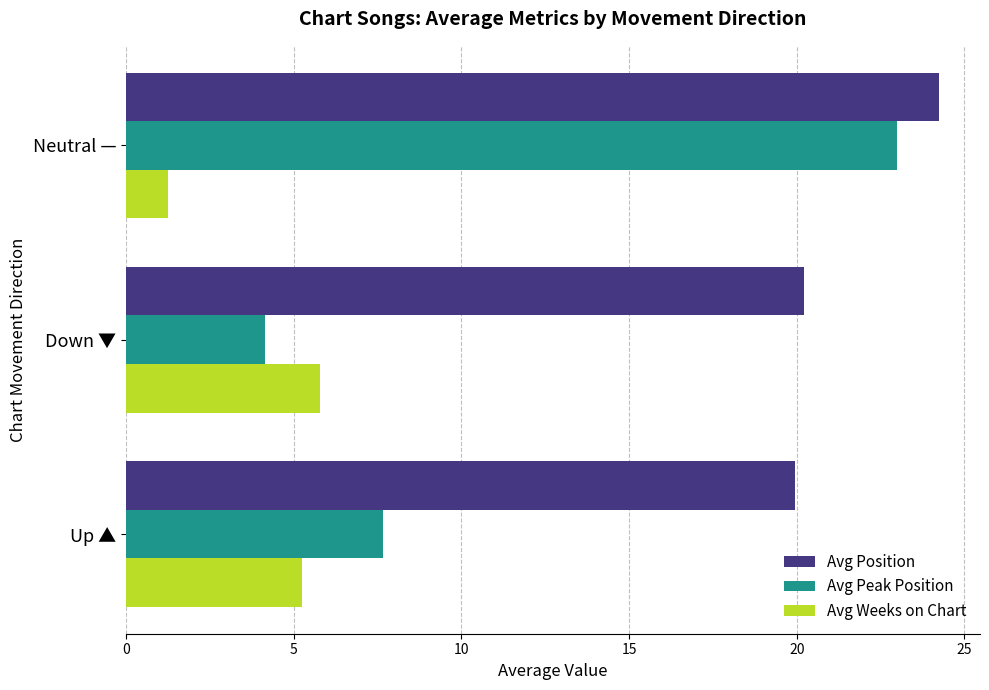

Which category has the lowest value in the Avg Peak Position series?

Down ▼